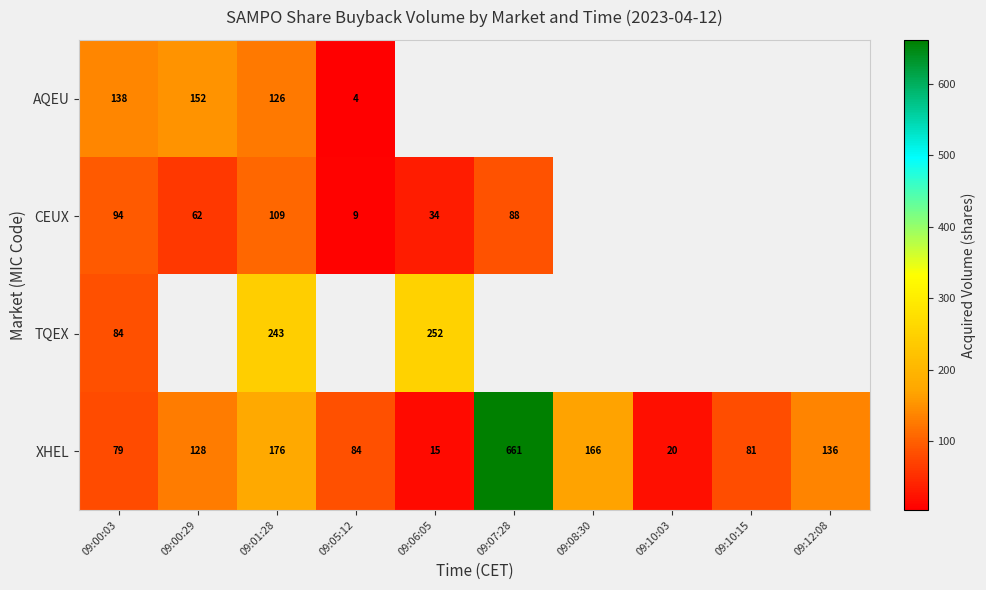

Is it true that CEUX equals 14 at 09:05:12?

False